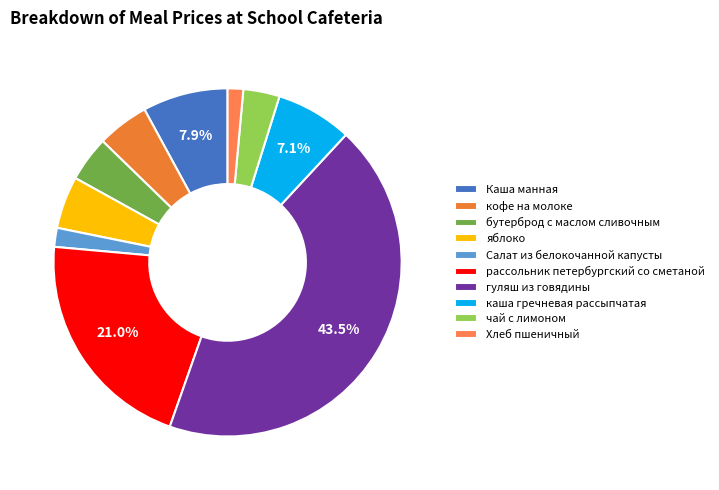

To the nearest percent, what is the difference between the largest and smallest slice percentages?

42%